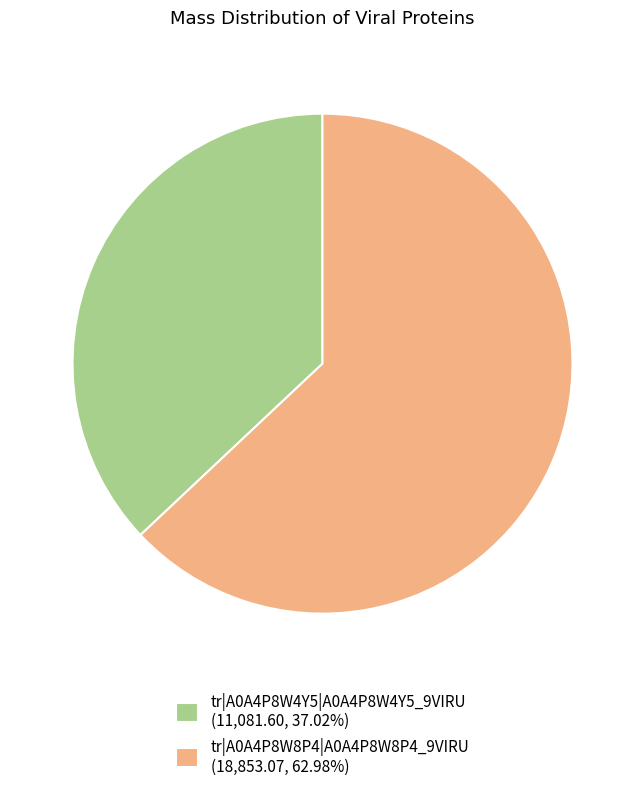

The tr|A0A4P8W8P4|A0A4P8W8P4_9VIRU slice represents 49% of the pie. True or false?

False